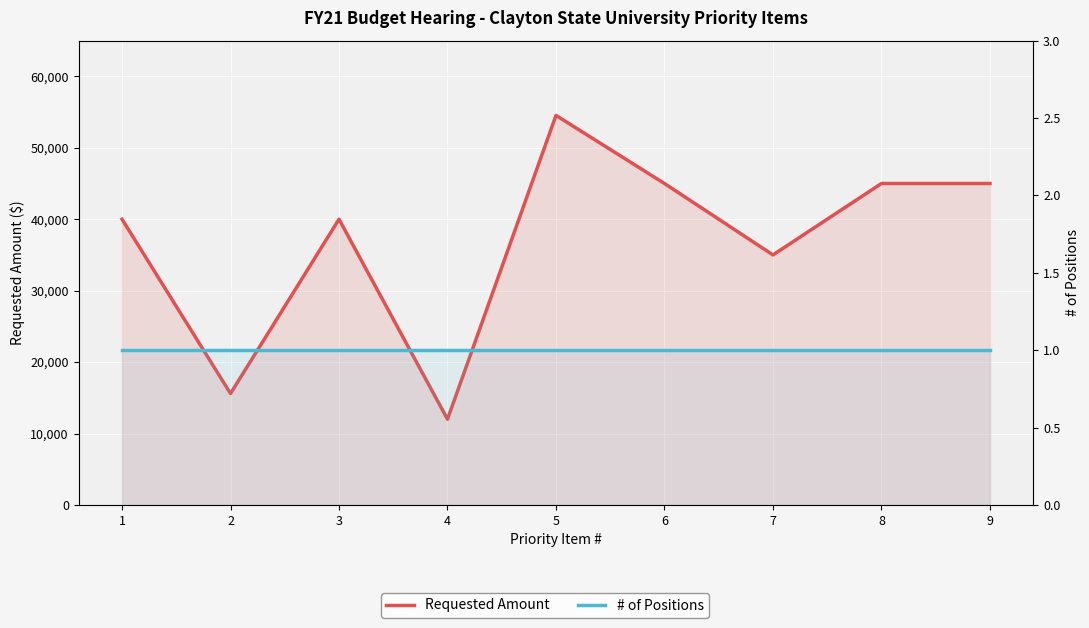

Rank the series by their average value, from lowest to highest.

# of Positions, Requested Amount